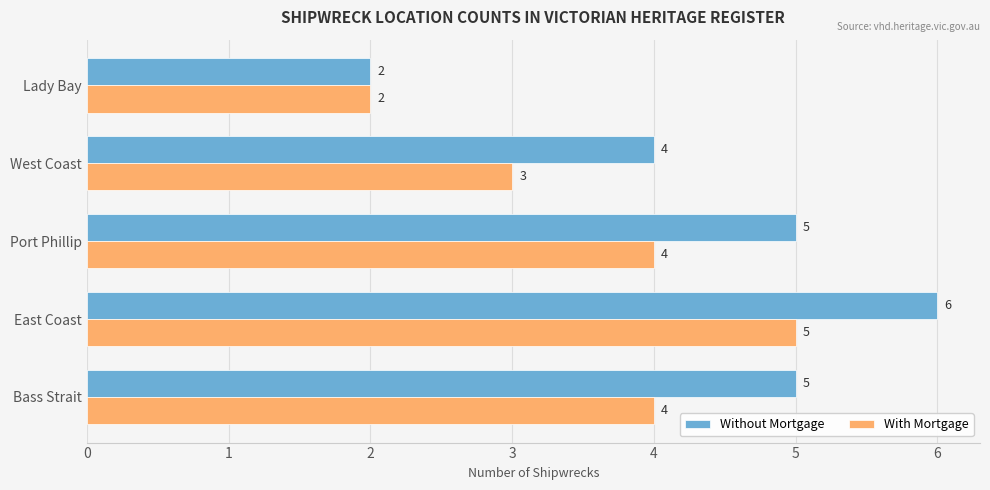

At which category is the sum across all series the highest?

East Coast